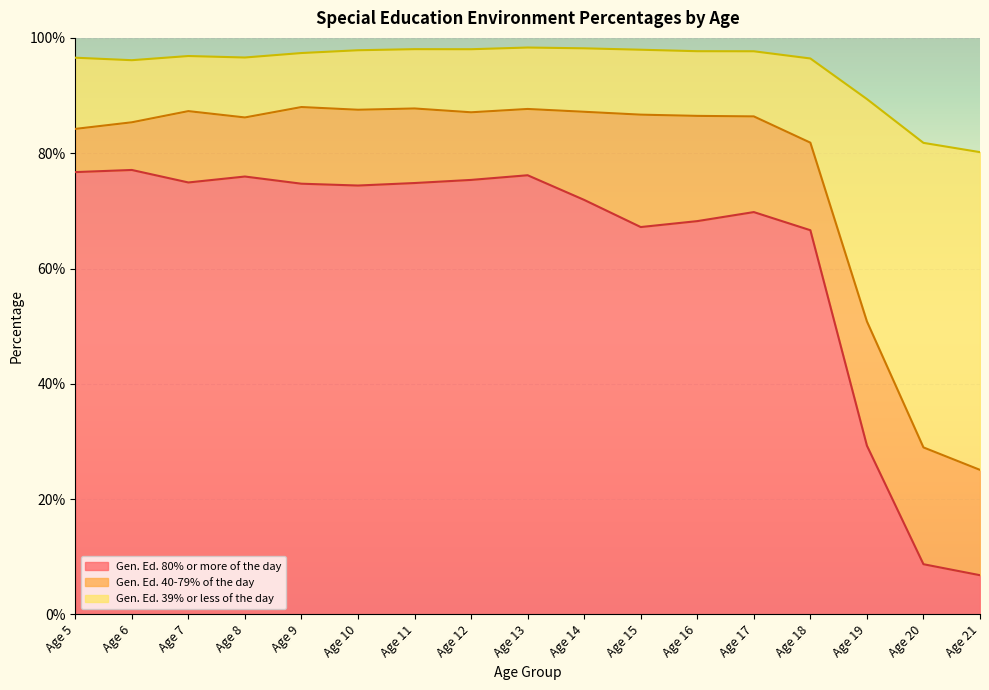

Does the chart display data point markers on the line(s)?

No